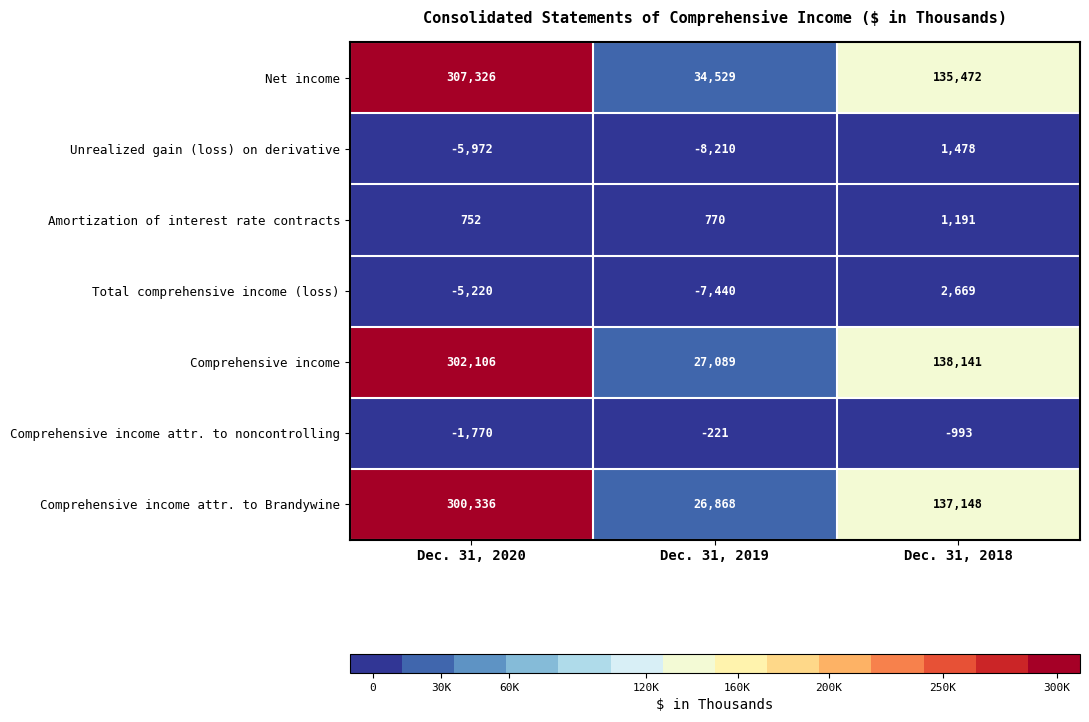

Reading left to right, list all the values displayed in this chart.

Net income: Dec. 31, 2020=307326	Dec. 31, 2019=34529	Dec. 31, 2018=135472
Unrealized gain (loss) on derivative: Dec. 31, 2020=-5972	Dec. 31, 2019=-8210	Dec. 31, 2018=1478
Amortization of interest rate contracts: Dec. 31, 2020=752	Dec. 31, 2019=770	Dec. 31, 2018=1191
Total comprehensive income (loss): Dec. 31, 2020=-5220	Dec. 31, 2019=-7440	Dec. 31, 2018=2669
Comprehensive income: Dec. 31, 2020=302106	Dec. 31, 2019=27089	Dec. 31, 2018=138141
Comprehensive income attr. to noncontrolling: Dec. 31, 2020=-1770	Dec. 31, 2019=-221	Dec. 31, 2018=-993
Comprehensive income attr. to Brandywine: Dec. 31, 2020=300336	Dec. 31, 2019=26868	Dec. 31, 2018=137148